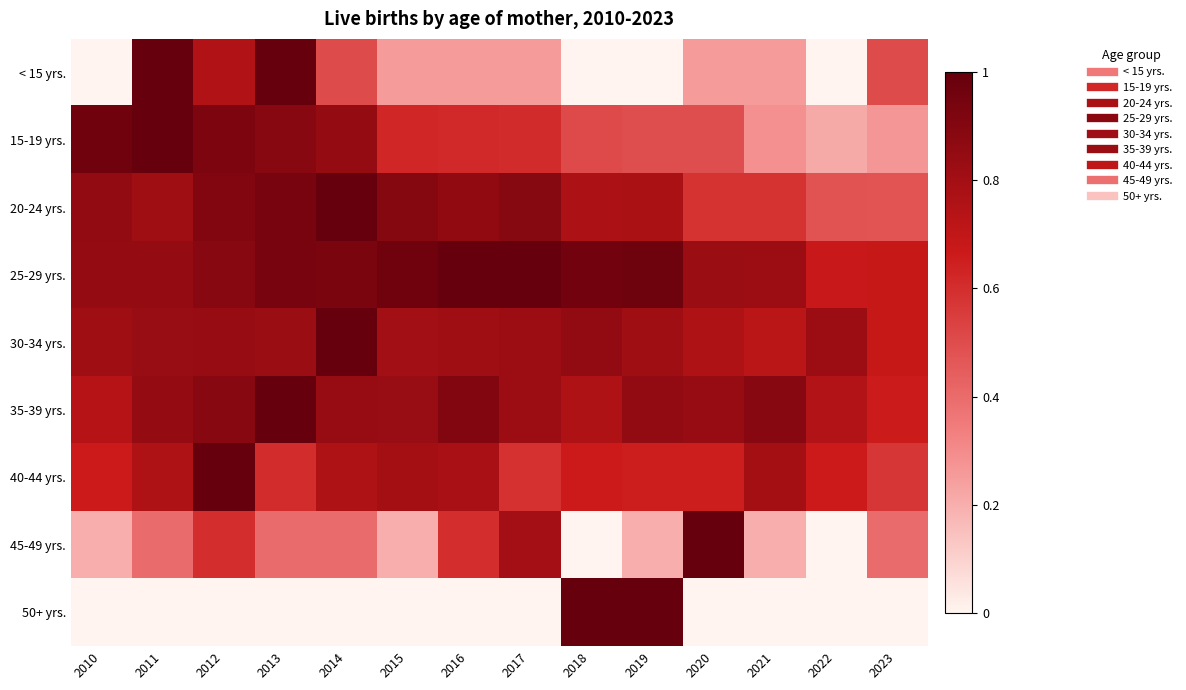

What is the spread (max minus min) of values at 2010?

1.0